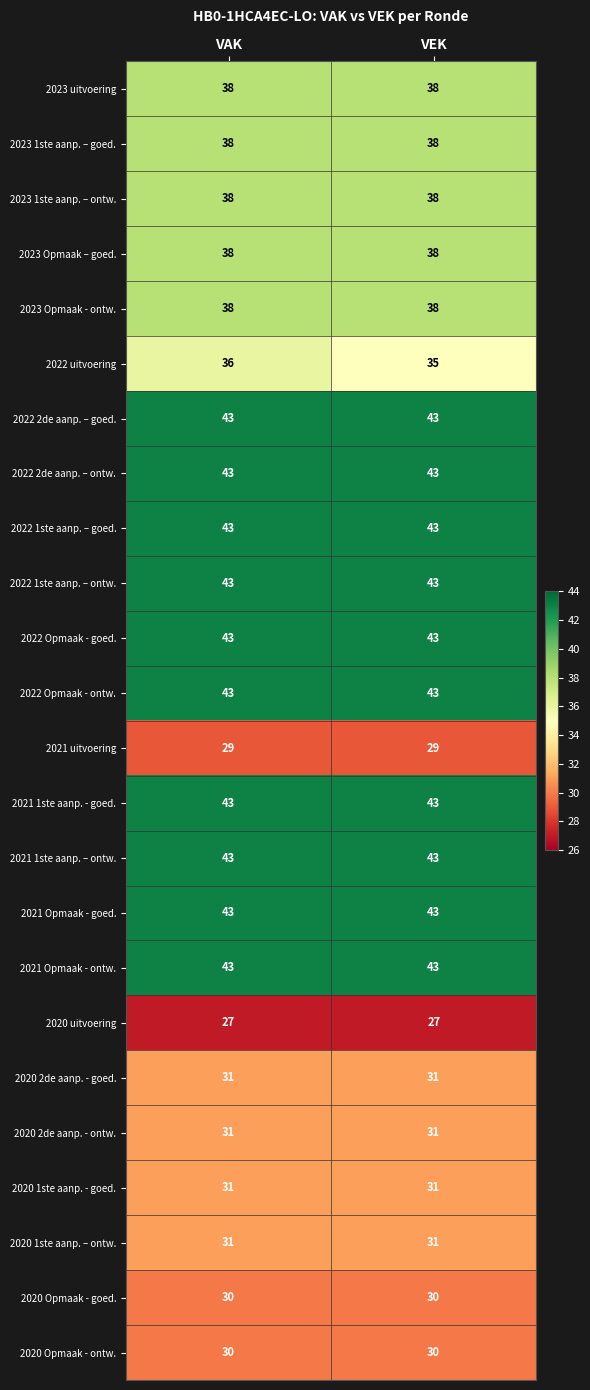

What is the sum of all 2022 Opmaak - ontw. values?

86